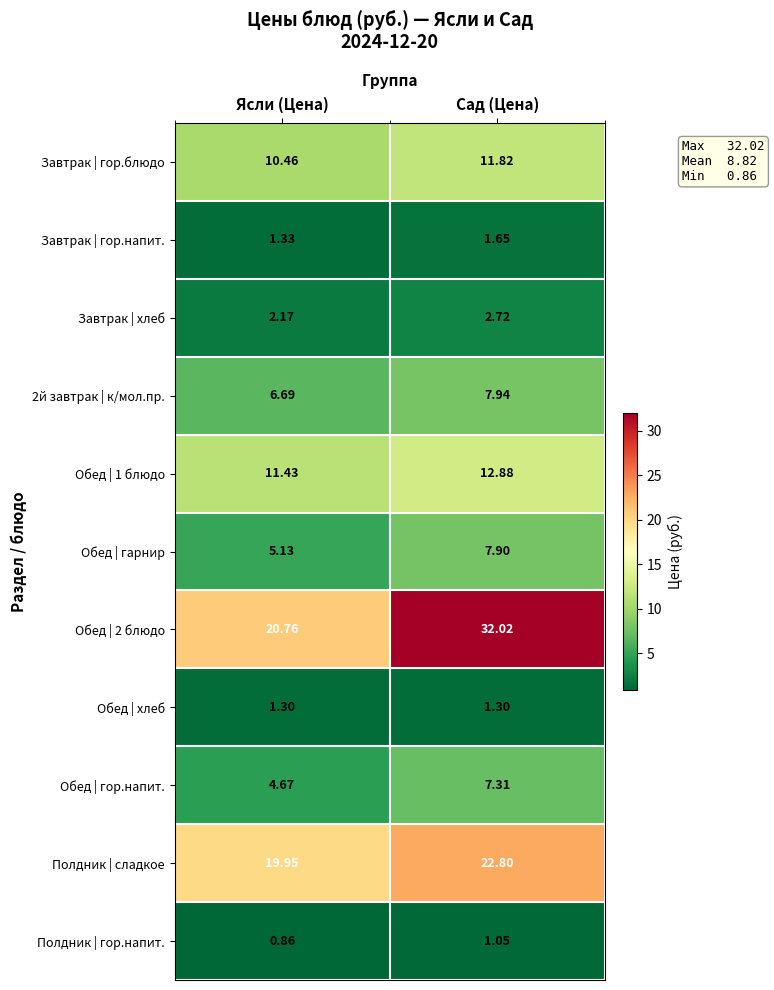

At how many categories does at least one series exceed 12?

2